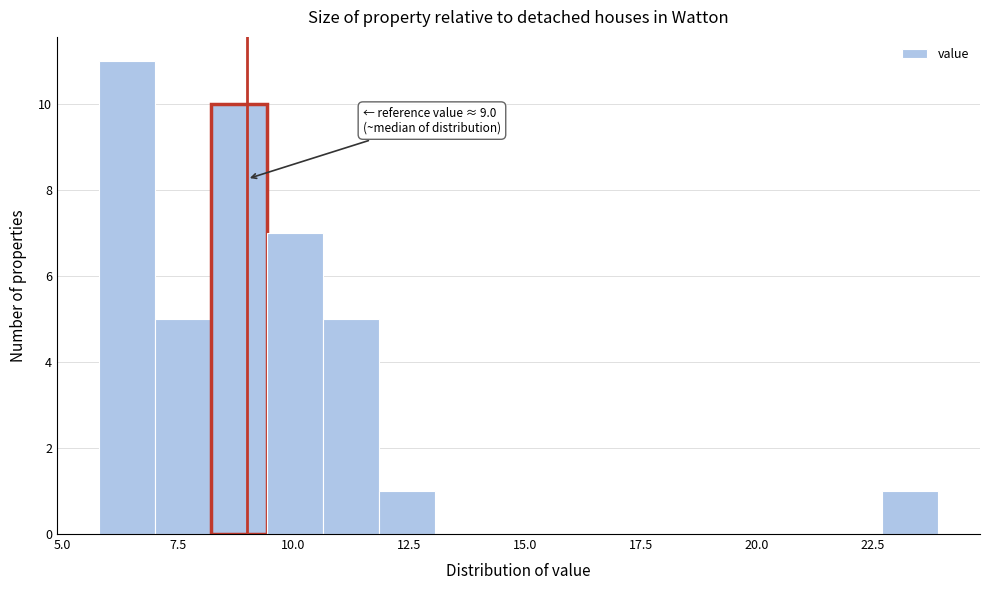

Read against the x-axis, roughly where is the centre of the tallest bar?

6.5